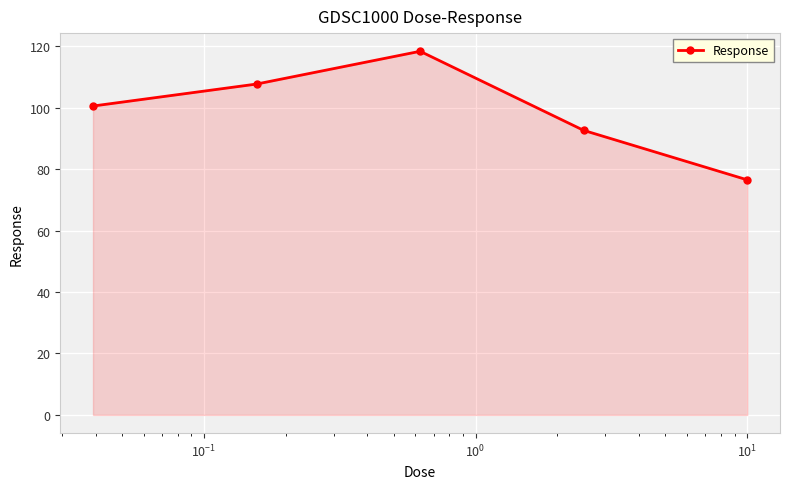

How many interior local peaks (higher than both neighbors) does the data have?

1